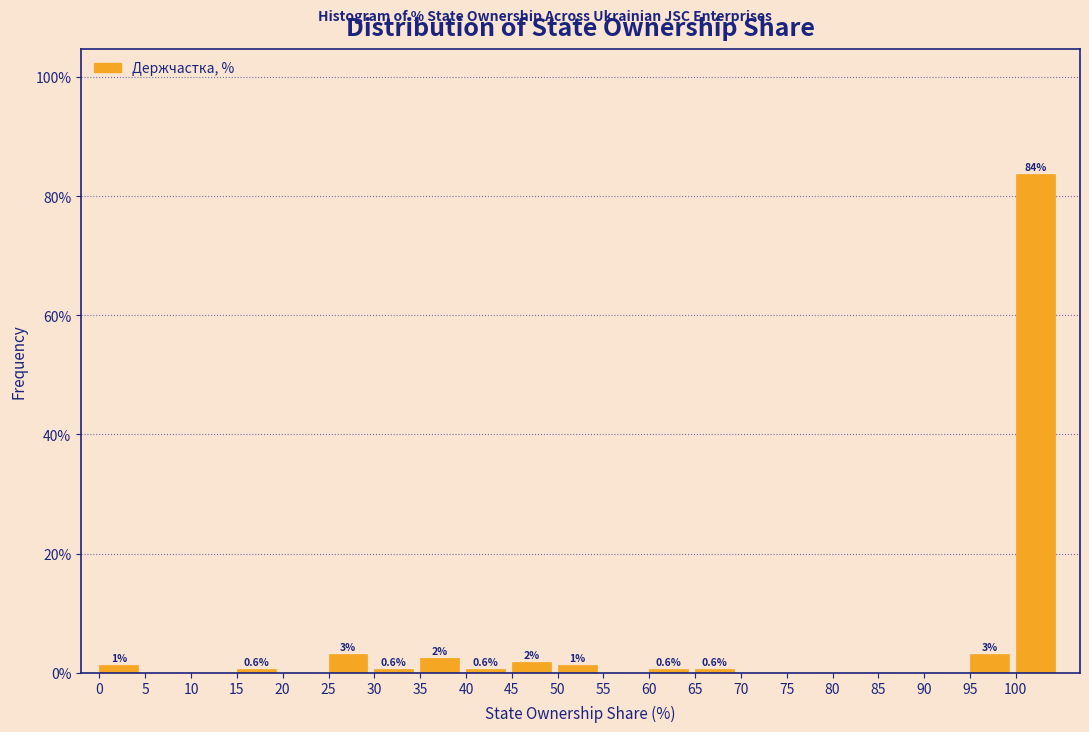

Which range on the x-axis has the tallest bar?

100 to 105